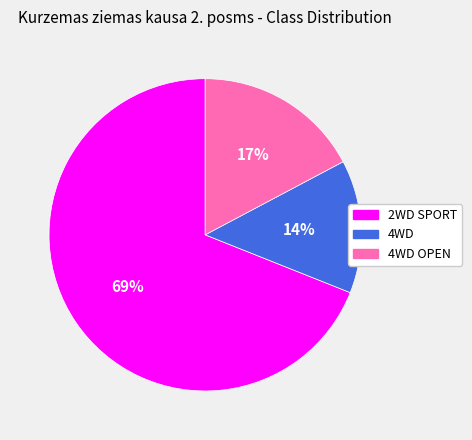

Rank the categories by value from highest to lowest.

2WD SPORT, 4WD OPEN, 4WD